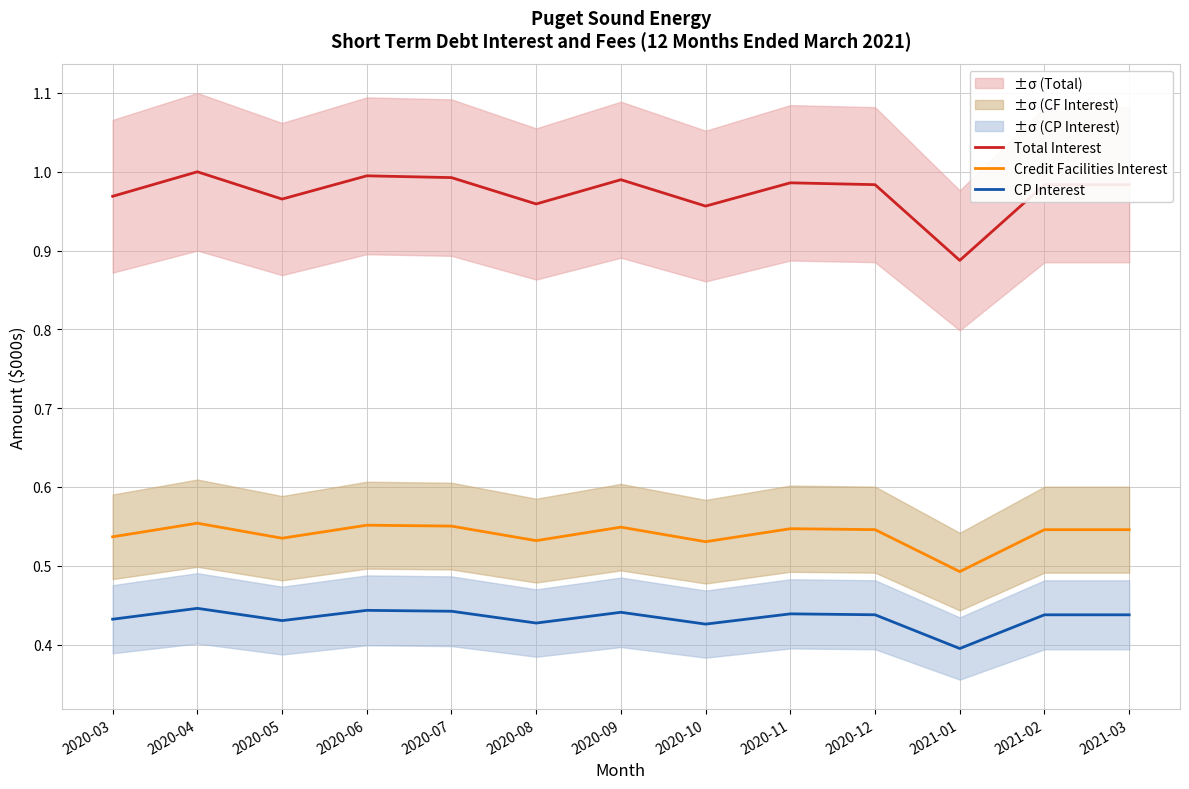

How many lines are shown in the chart?

3